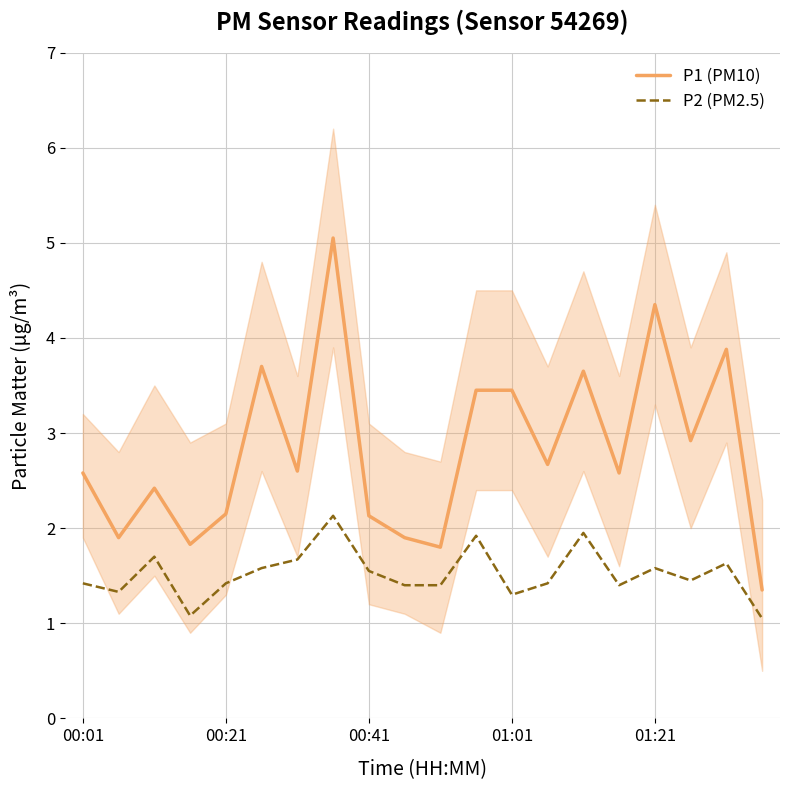

What is the spread (max minus min) of values at 00:01?

1.2